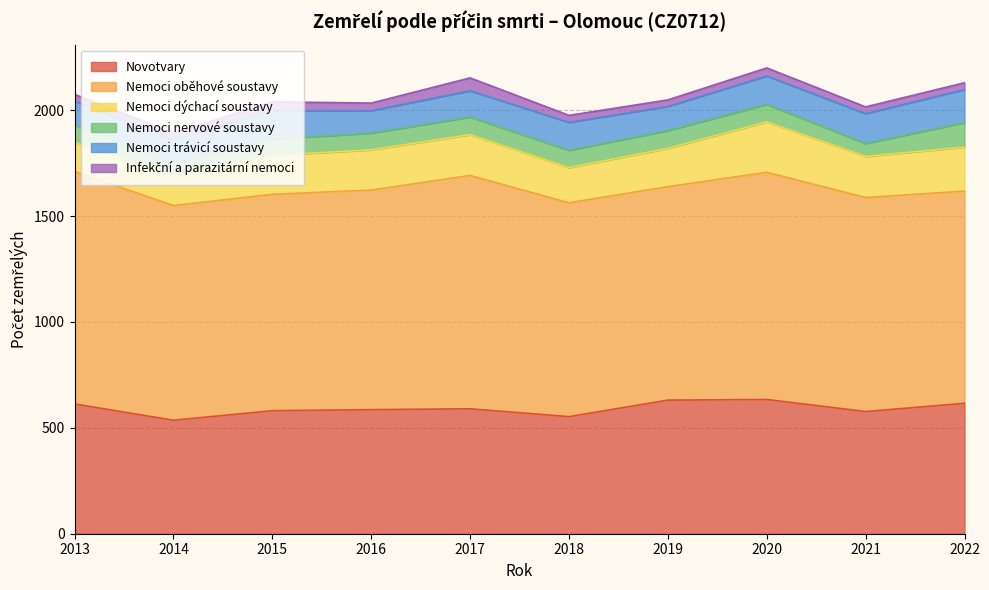

What are all the series names shown in the legend?

Novotvary, Nemoci oběhové soustavy, Nemoci dýchací soustavy, Nemoci nervové soustavy, Nemoci trávicí soustavy, Infekční a parazitární nemoci